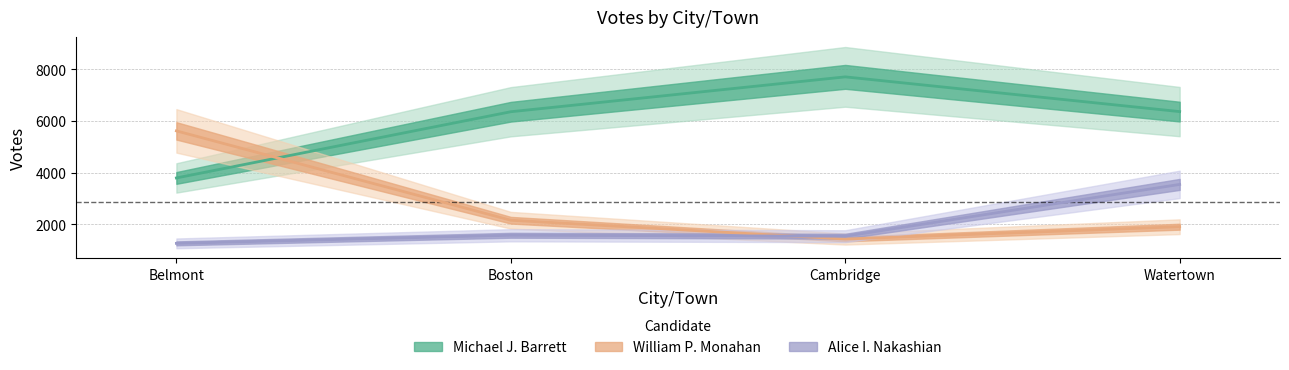

Count the number of data series in this chart.

3